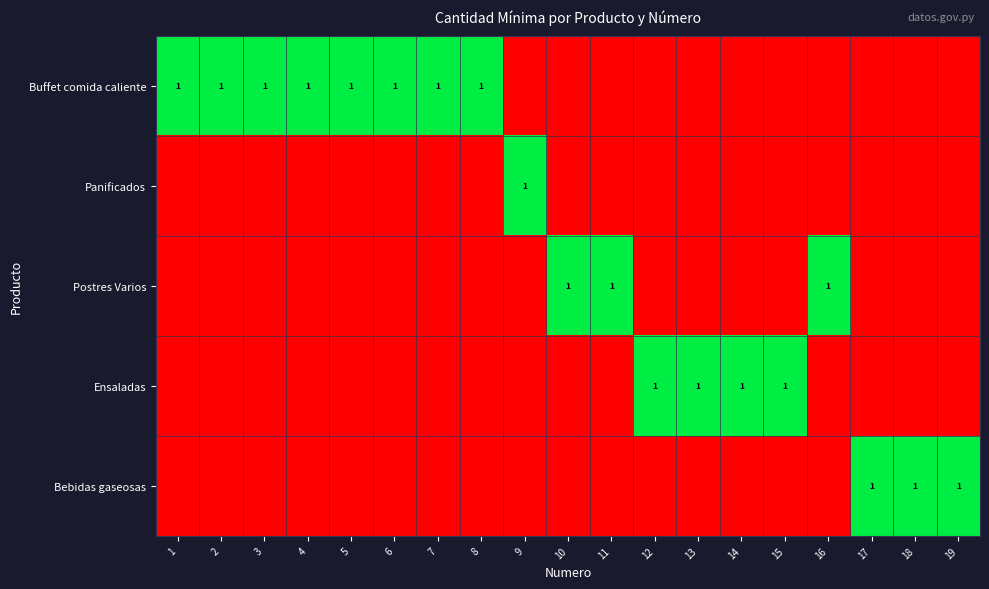

The Buffet comida caliente series shows 1 at 3. True or false?

True